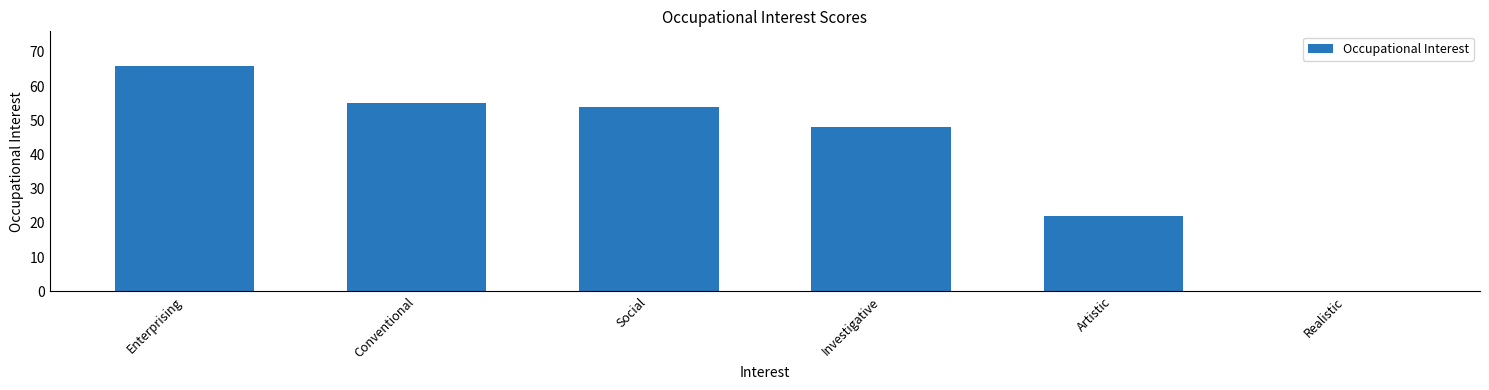

Reading right to left, extract all data points from this chart.

Realistic=0	Artistic=22	Investigative=48	Social=54	Conventional=55	Enterprising=66